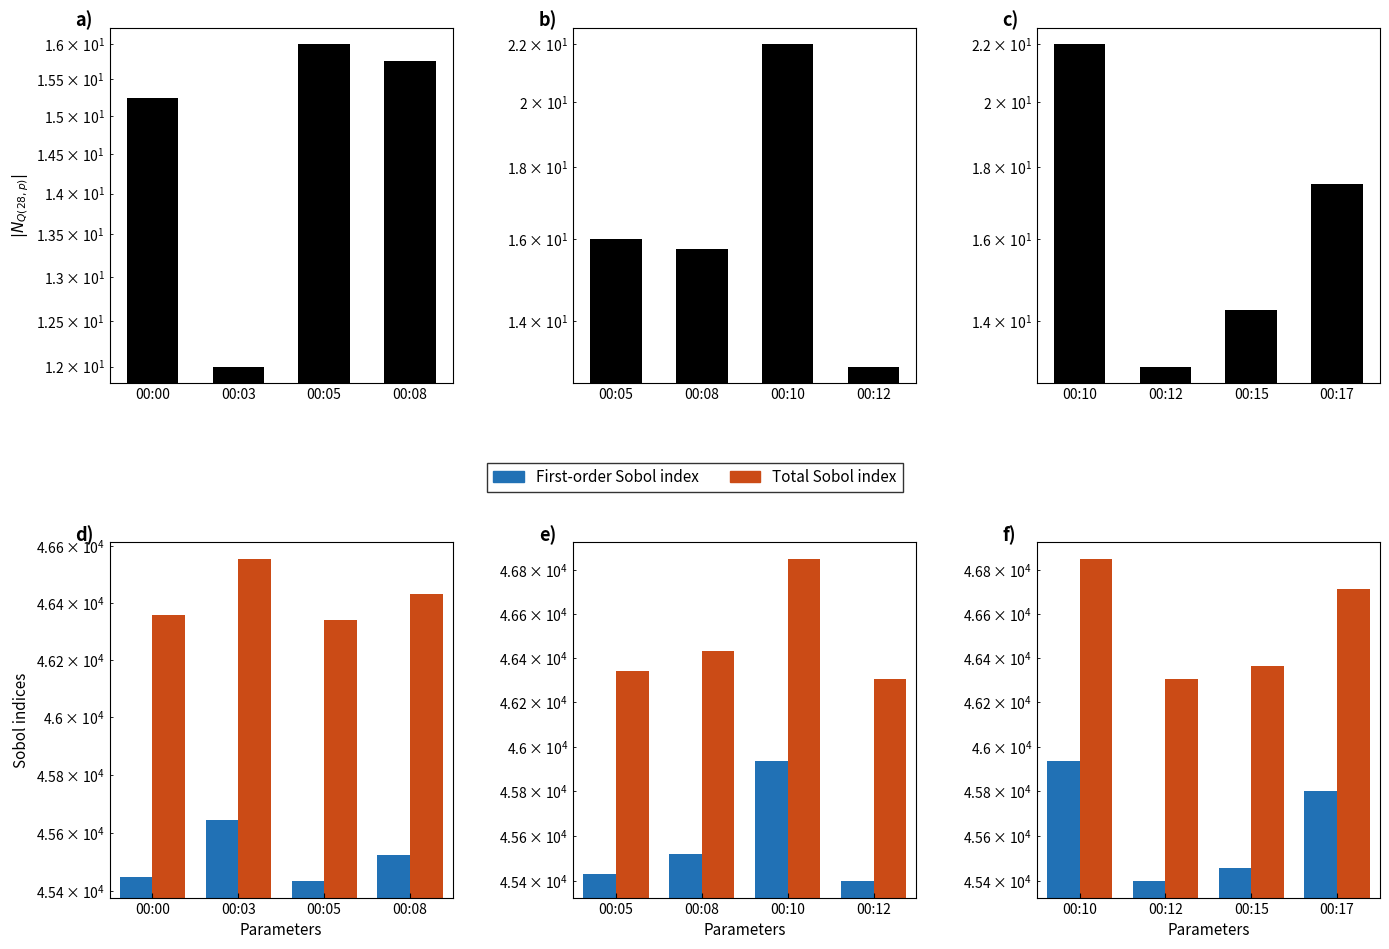

At 00:17, list the series in order from largest to smallest.

Total Sobol index, First-order Sobol index